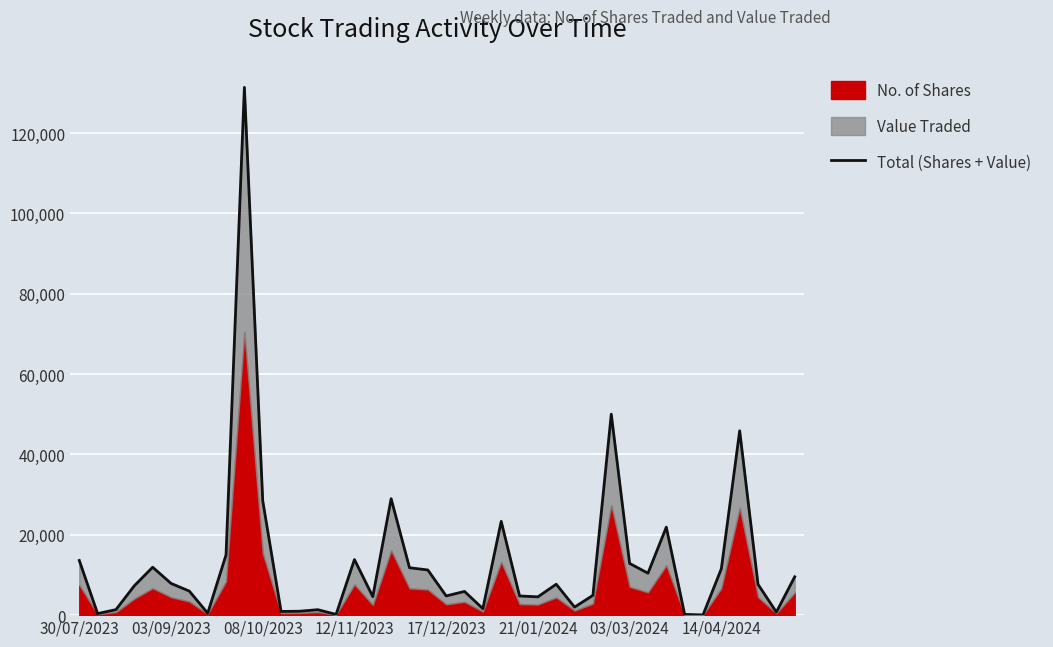

At which category does the chart reach its minimum across all series?

34